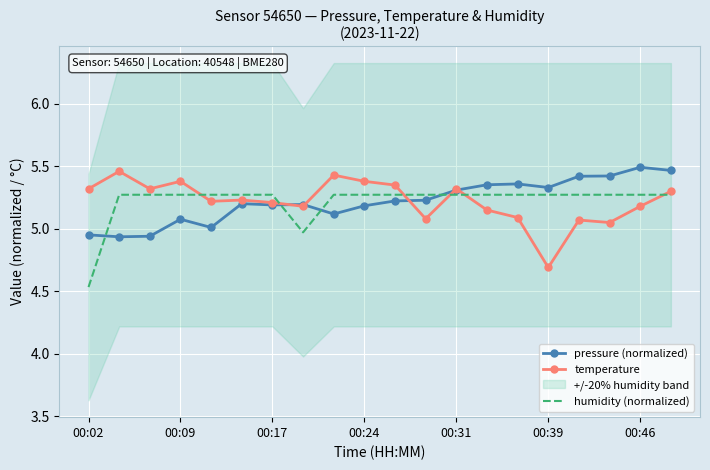

What is the minimum value for temperature?

4.7